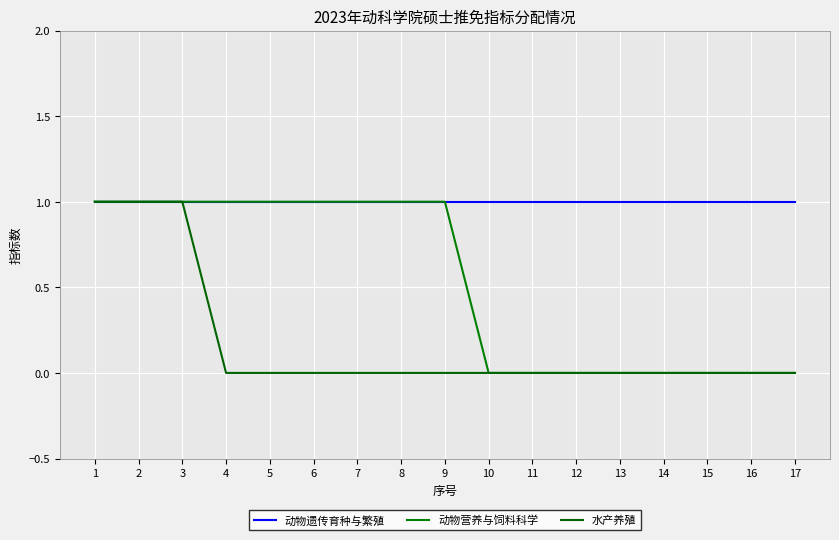

Which series has the largest total across all categories?

动物遗传育种与繁殖